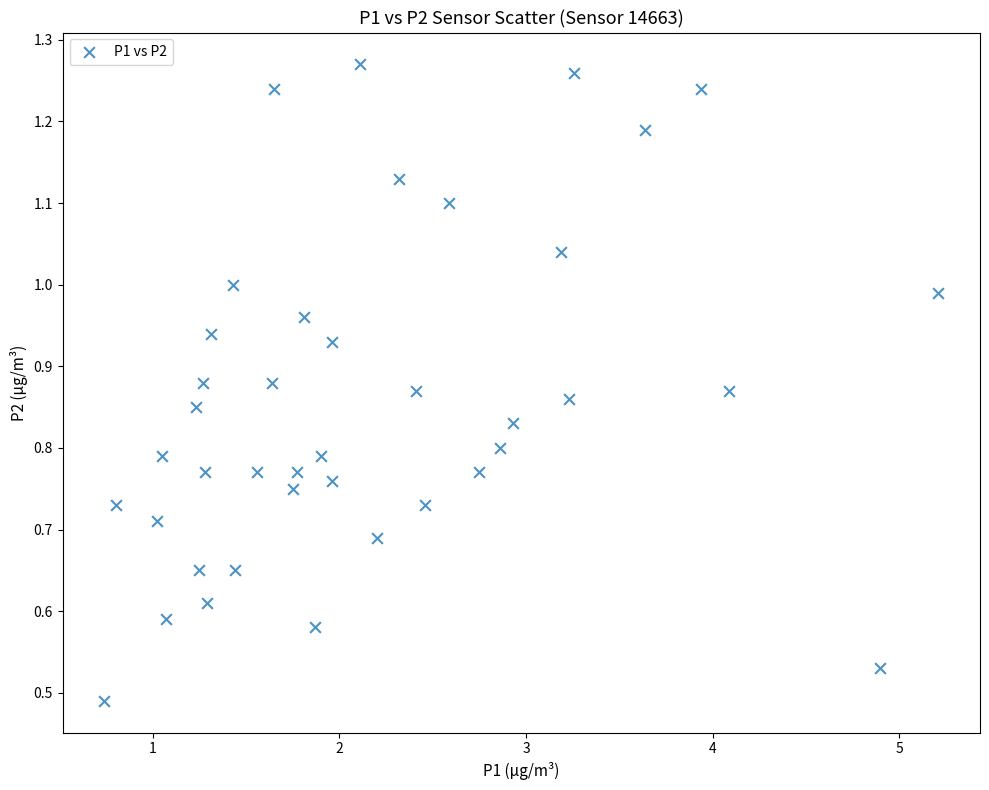

What is the range of X values (max minus min)?

4.5